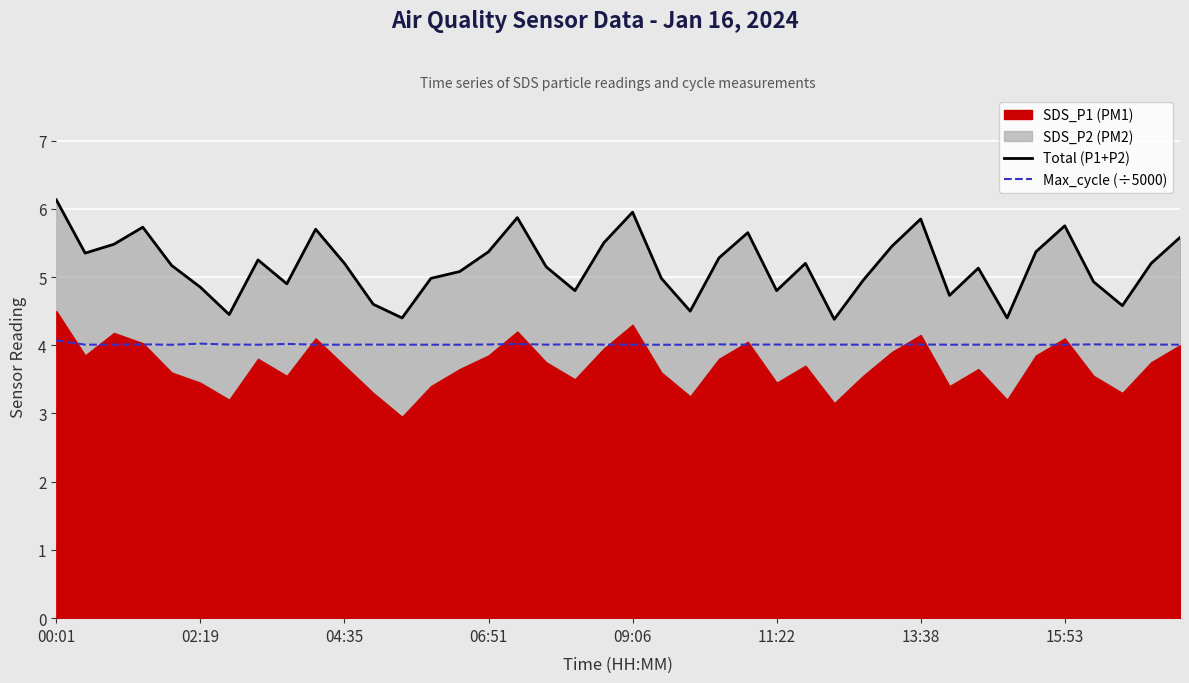

True or false: Max_cycle (÷5000) and Total (P1+P2) cross at least once.

False